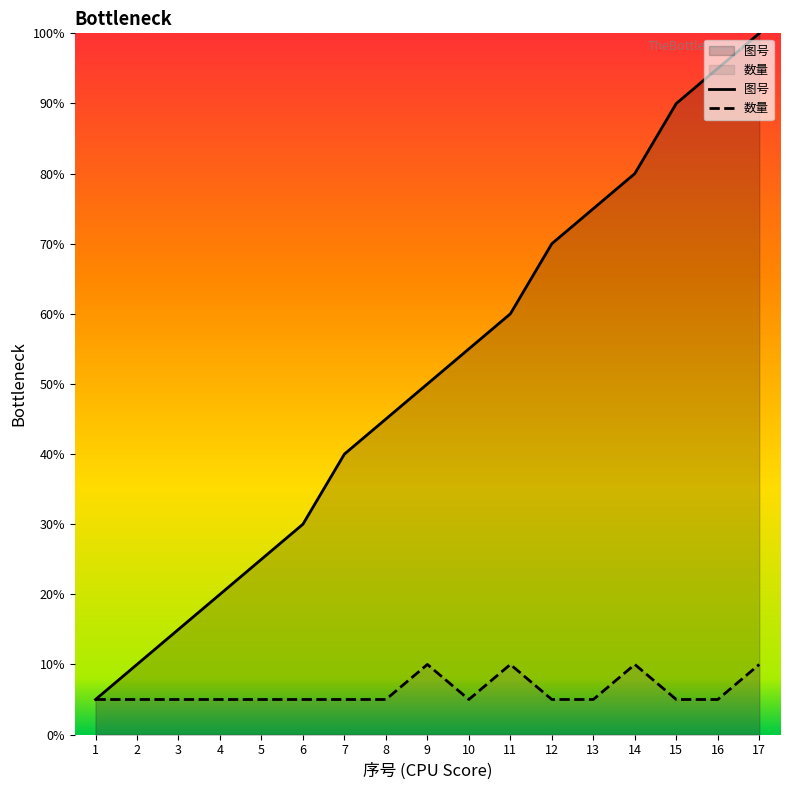

At which label does 图号 first exceed 10?

10